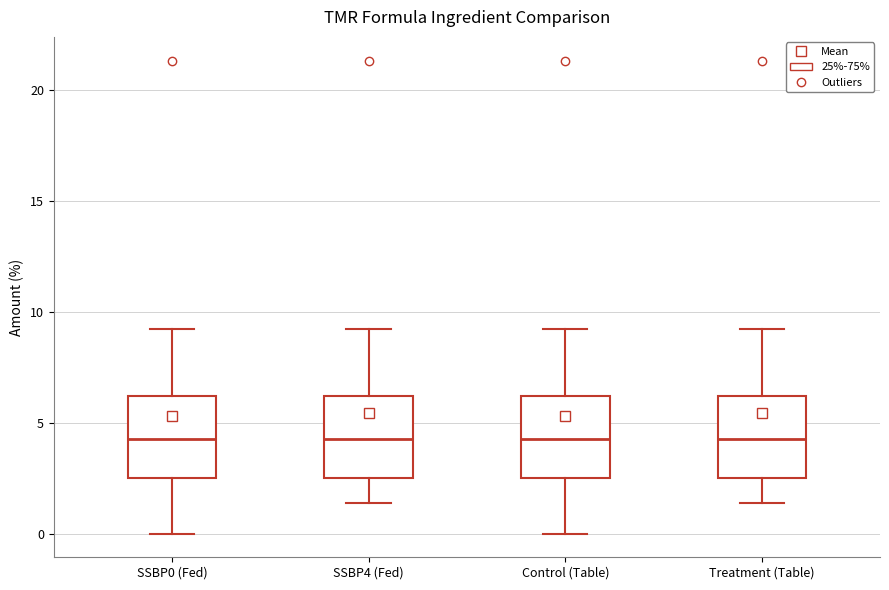

Reading left to right, read every box against the y-axis: the position of its median line, the range the box covers, and the ends of its whiskers. The values are not printed on the chart, so give them approximately, as read against the axis.

SSBP0 (Fed): median 4.5, box 2.5 to 6.0, whiskers 0.0 to 9.0
SSBP4 (Fed): median 4.5, box 2.5 to 6.0, whiskers 1.5 to 9.0
Control (Table): median 4.5, box 2.5 to 6.0, whiskers 0.0 to 9.0
Treatment (Table): median 4.5, box 2.5 to 6.0, whiskers 1.5 to 9.0